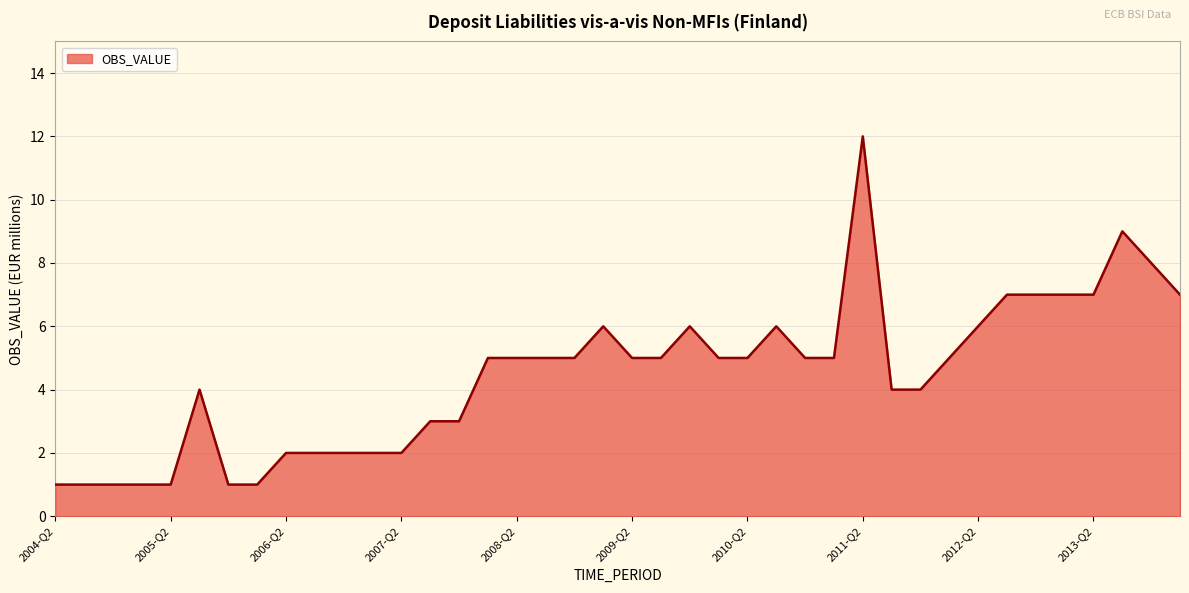

What is the greatest value displayed?

12